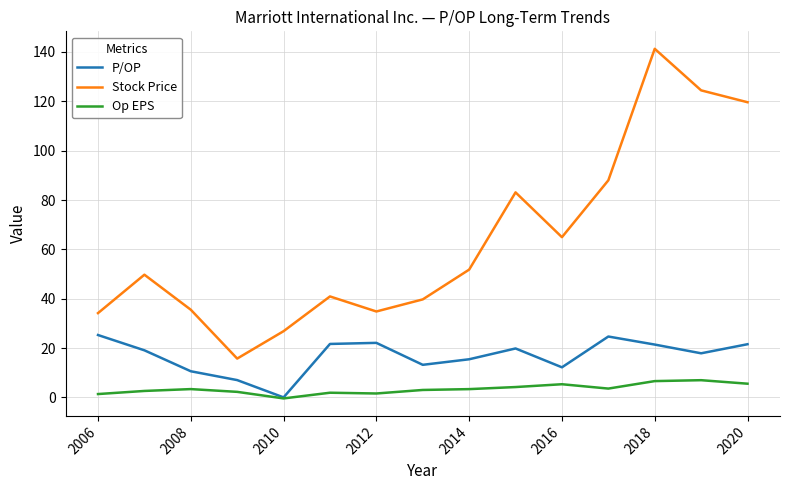

Rank the series by their maximum value, from lowest to highest.

Op EPS, P/OP, Stock Price